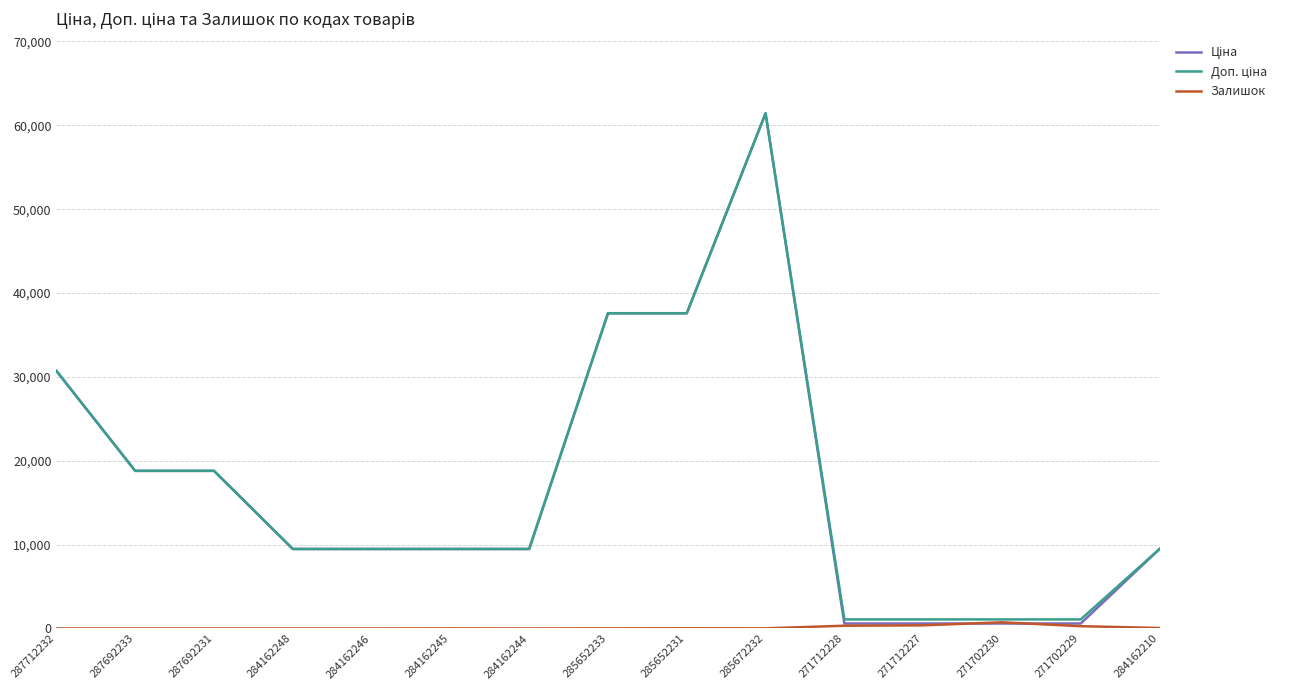

Is it true that Залишок equals 23.0 at 285652231?

True